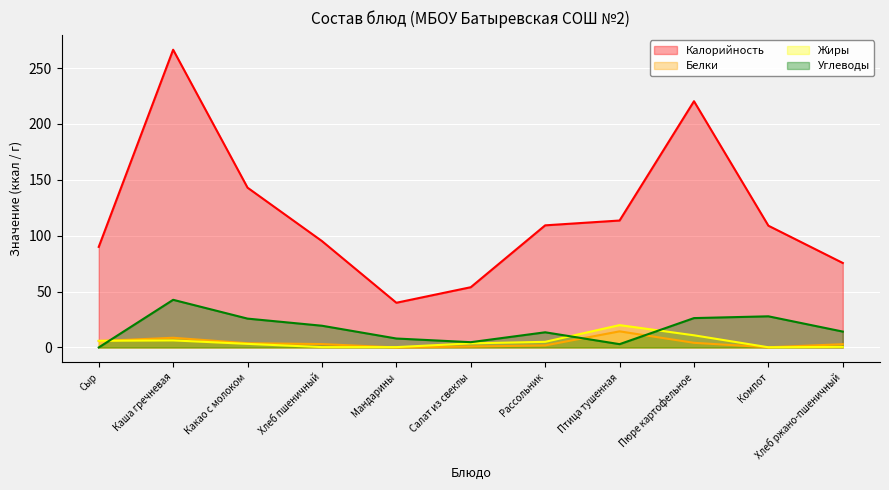

Which series has the largest total across all categories?

Калорийность